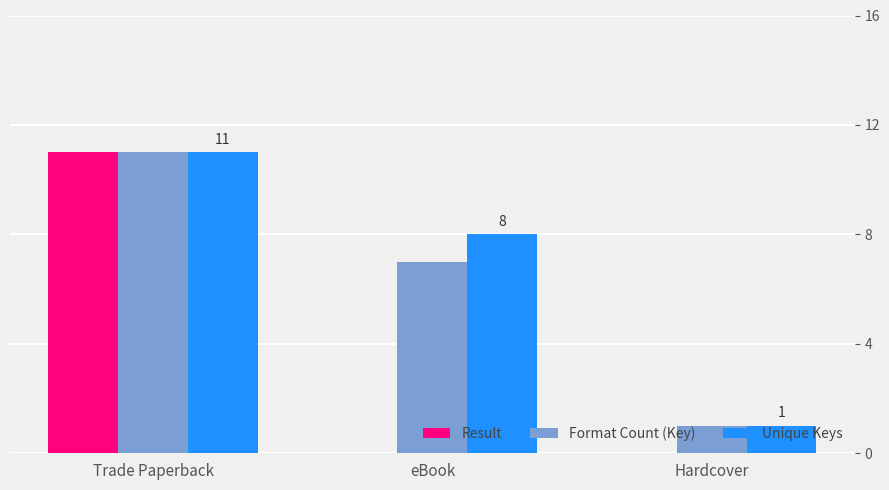

What is the sum of all Unique Keys values?

20